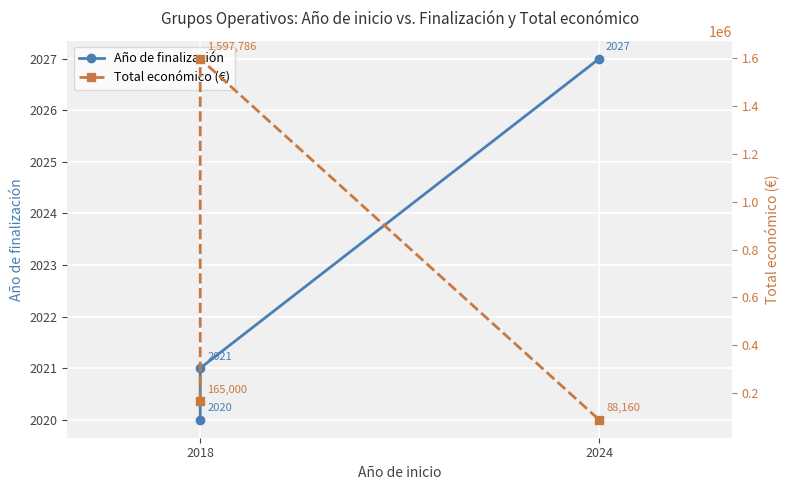

What position from the right is 2?

1